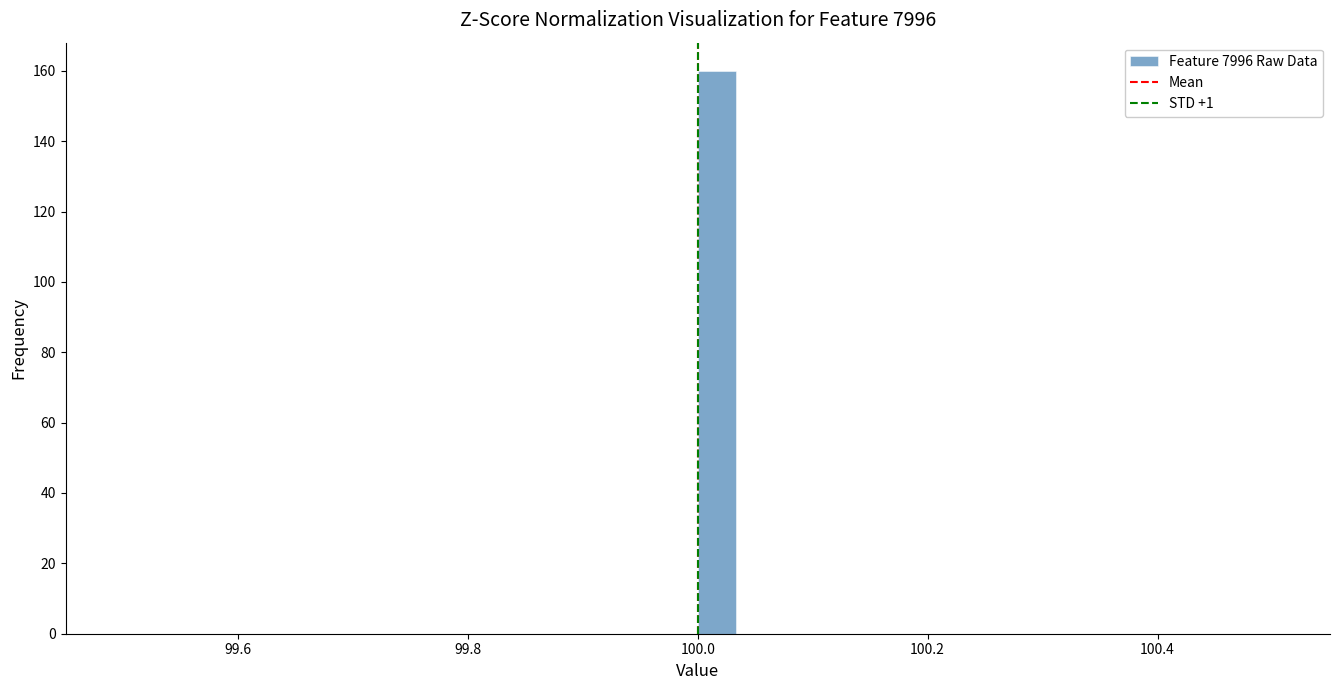

Around what value on the x-axis is the tallest bar? Give the approximate position of its centre, as read against the axis.

100.02